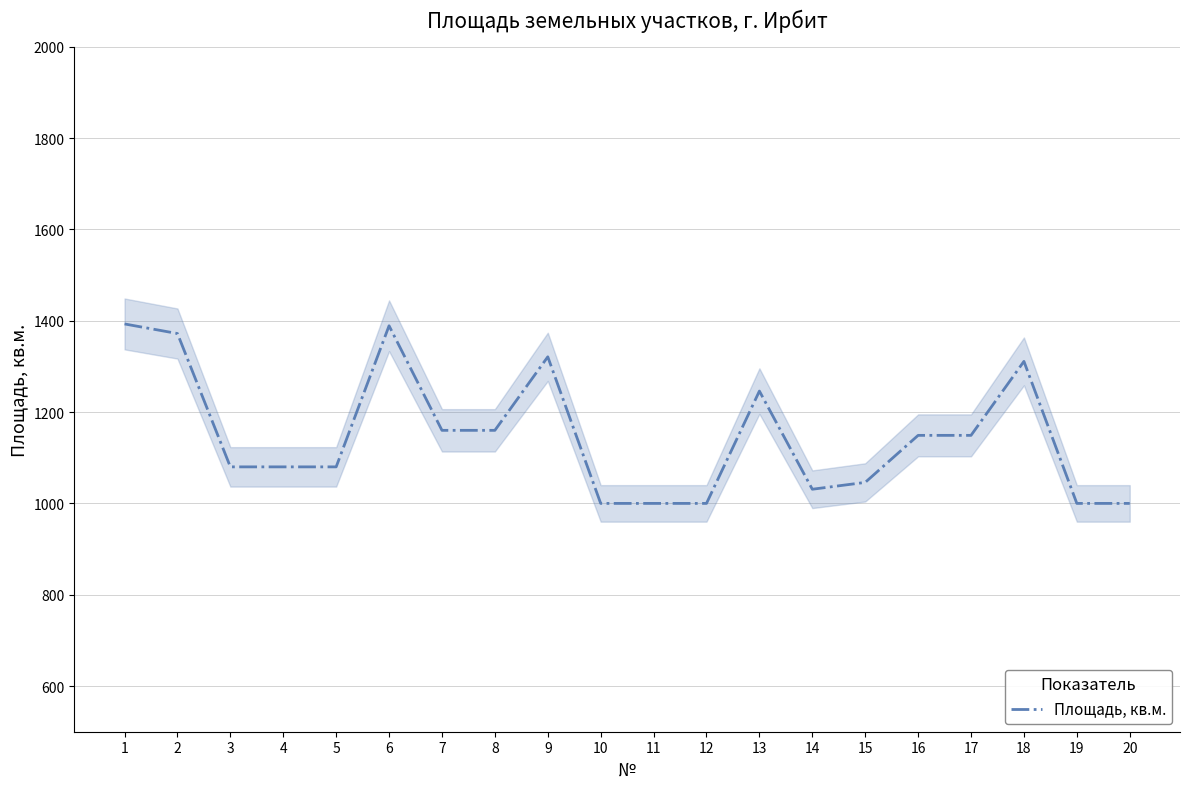

At which category does the chart reach its minimum across all series?

10